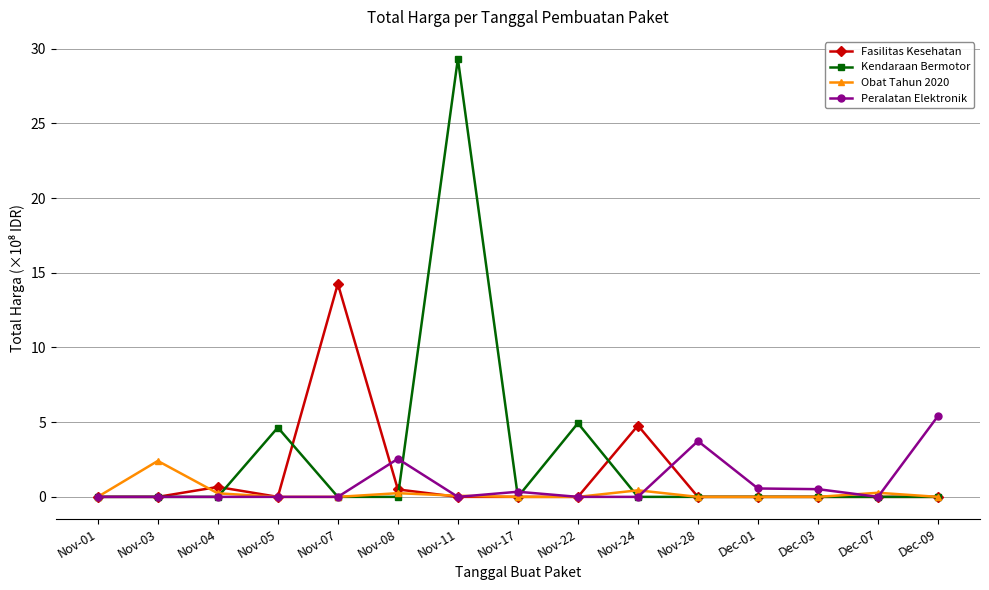

What is the label of the 1st point from the right?

Dec-09